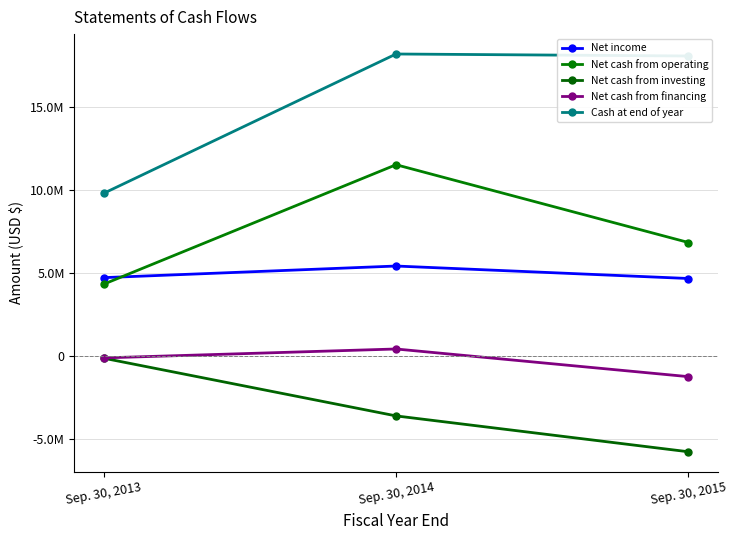

Which series has the largest total across all categories?

Cash at end of year